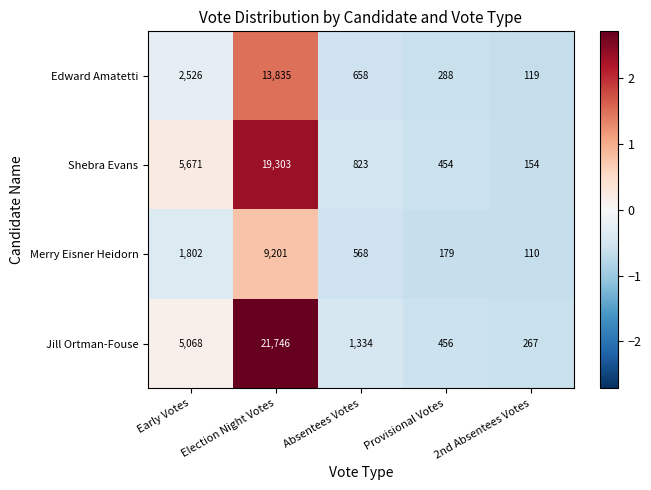

Which series has the largest range (max minus min)?

Jill Ortman-Fouse